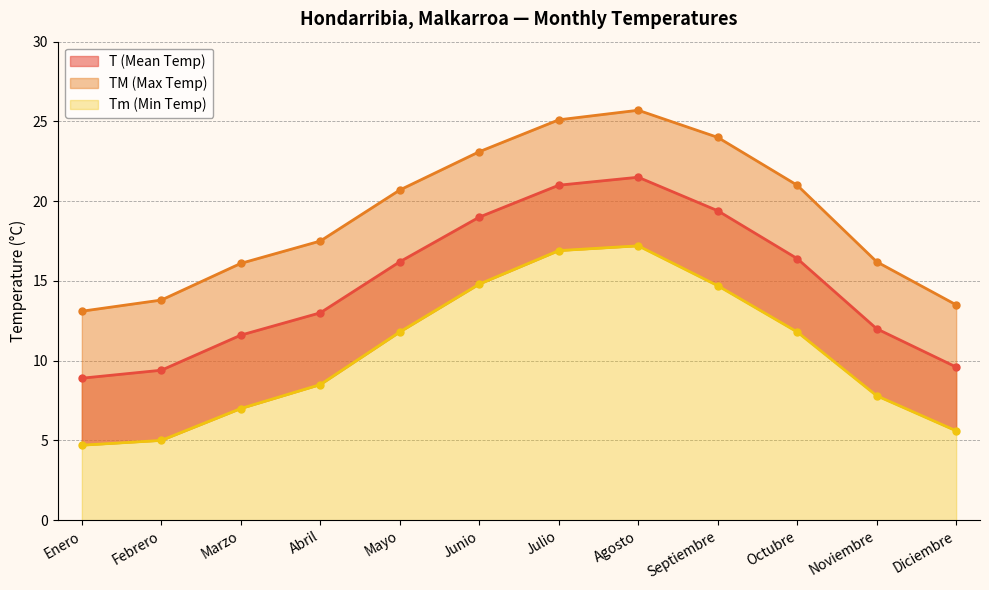

What is the average value of the TM (Max Temp) series?

19.2